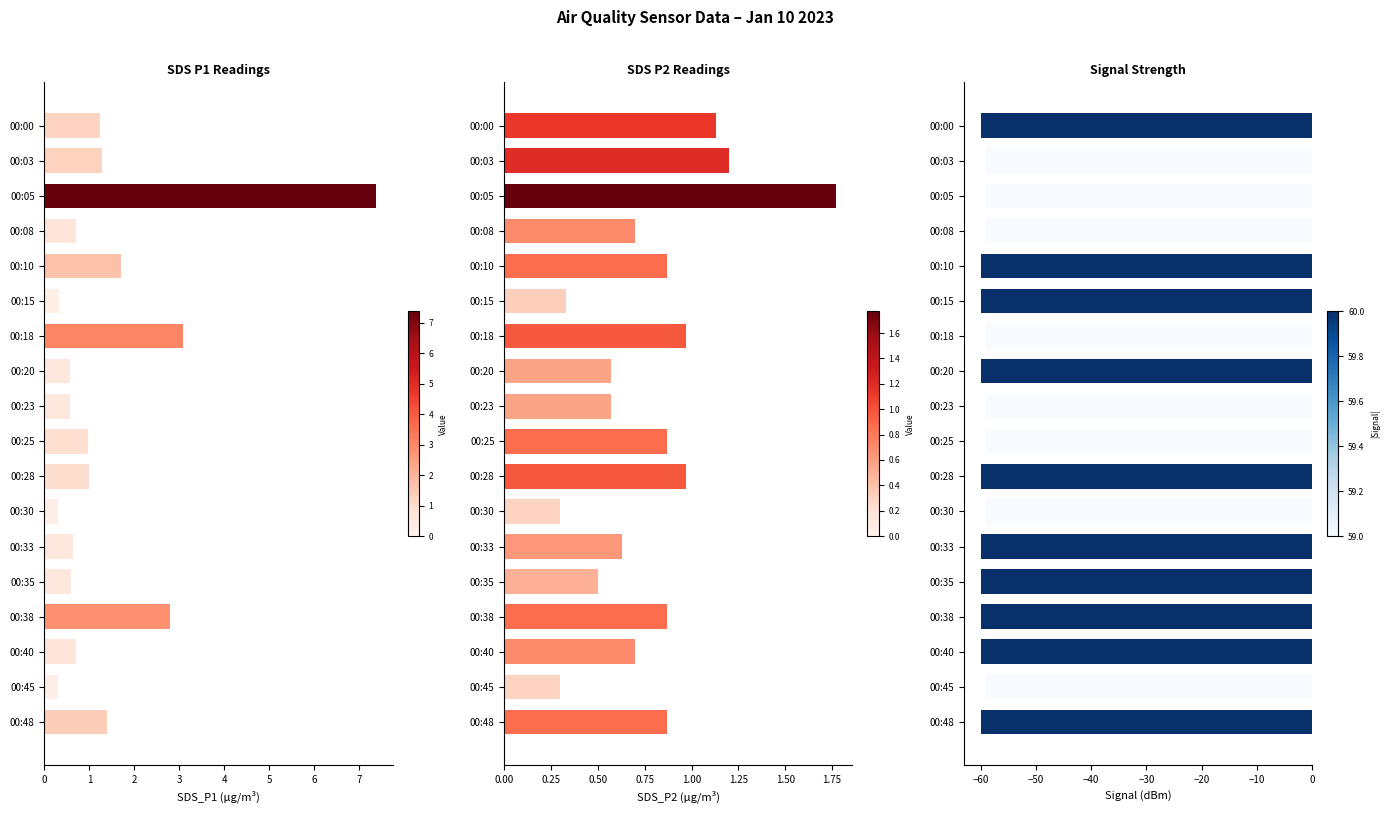

The Signal series shows -94.8 at 00:15. True or false?

False